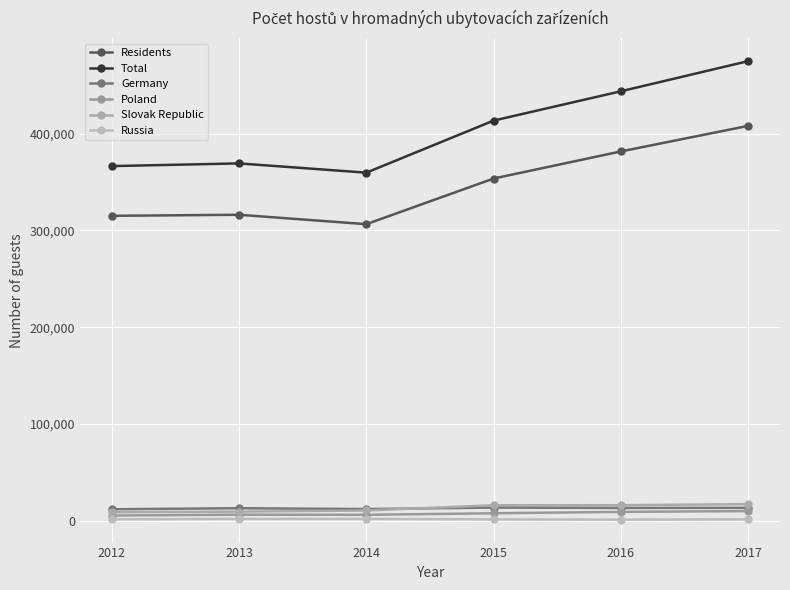

How many lines are shown in the chart?

6